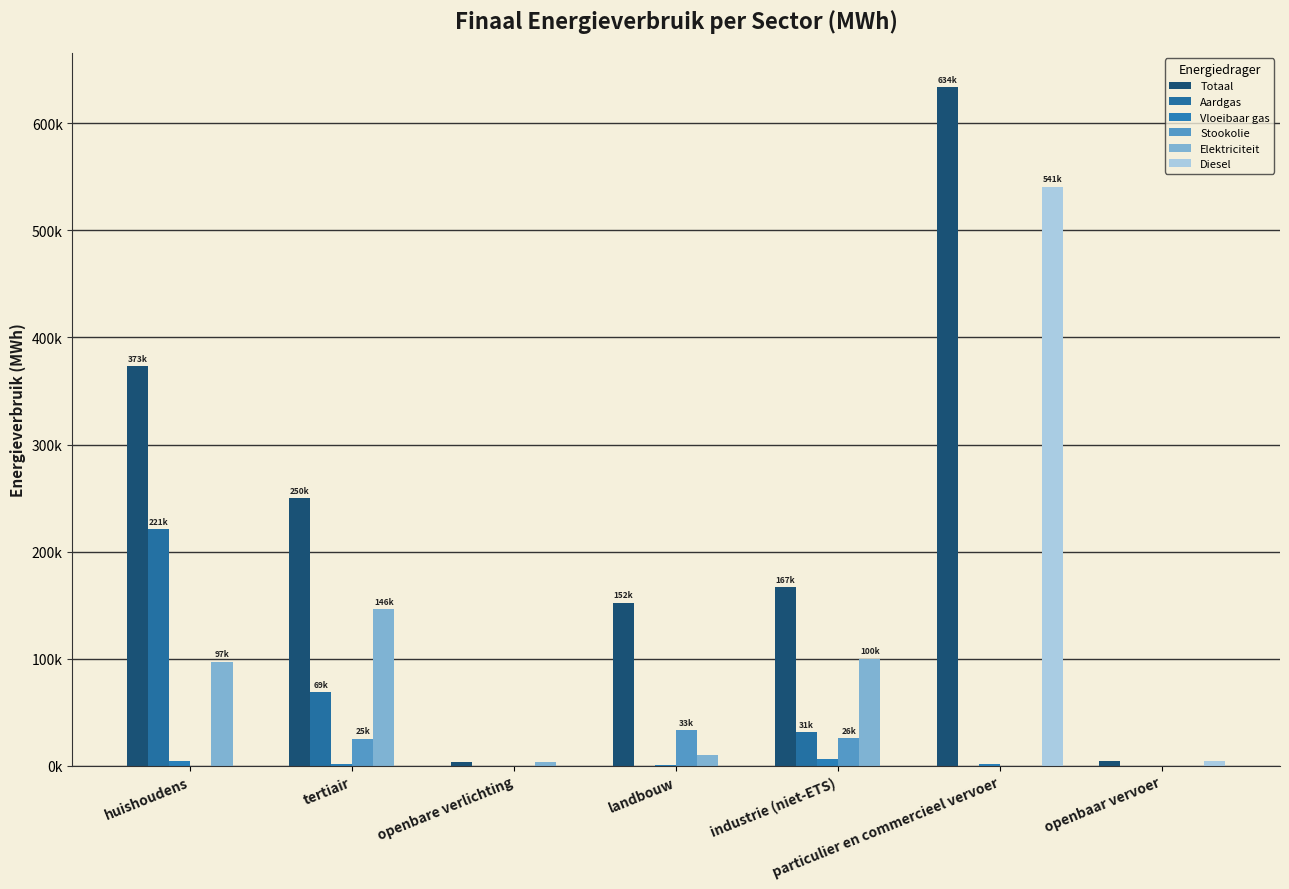

What is the difference between the Totaal values at landbouw and tertiair?

97667.7